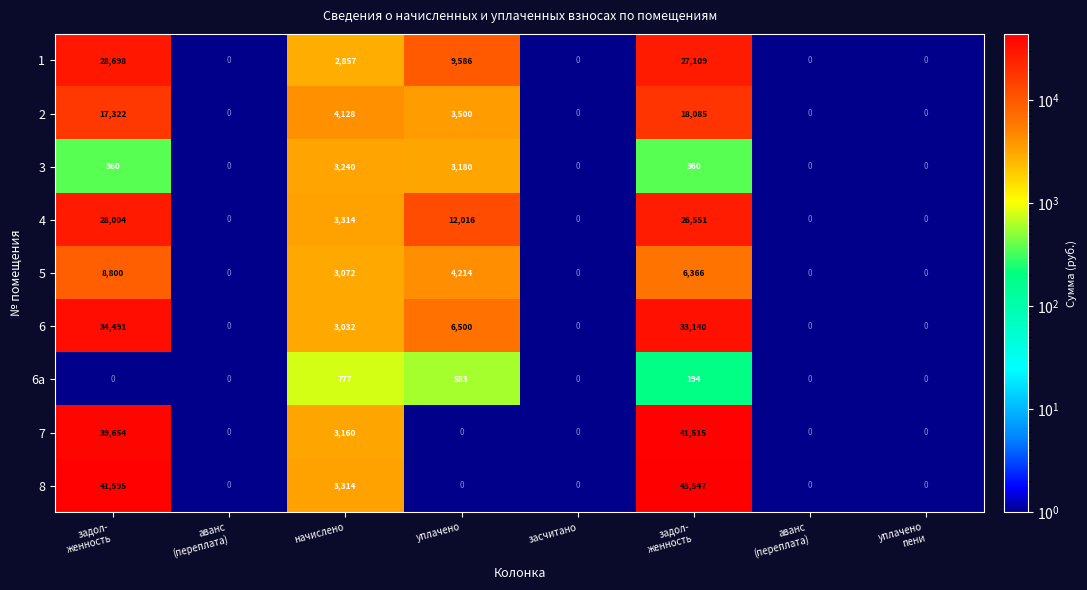

Reading right to left, list all the values displayed in this chart.

1: 1.0	1.0	27108.7	1.0	9585.6	2857.3	1.0	28698.3
2: 1.0	1.0	18085.1	1.0	3500.0	4127.9	1.0	17322.4
3: 1.0	1.0	360.1	1.0	3179.7	3240.4	1.0	360.1
4: 1.0	1.0	26550.6	1.0	12015.6	3314.4	1.0	28003.8
5: 1.0	1.0	6365.6	1.0	4213.9	3072.4	1.0	8800.0
6: 1.0	1.0	33139.7	1.0	6500.0	3032.1	1.0	34490.7
6a: 1.0	1.0	194.2	1.0	582.7	776.9	1.0	1.0
7: 1.0	1.0	41515.1	1.0	1.0	3159.8	1.0	39653.6
8: 1.0	1.0	43547.4	1.0	1.0	3314.4	1.0	41594.8